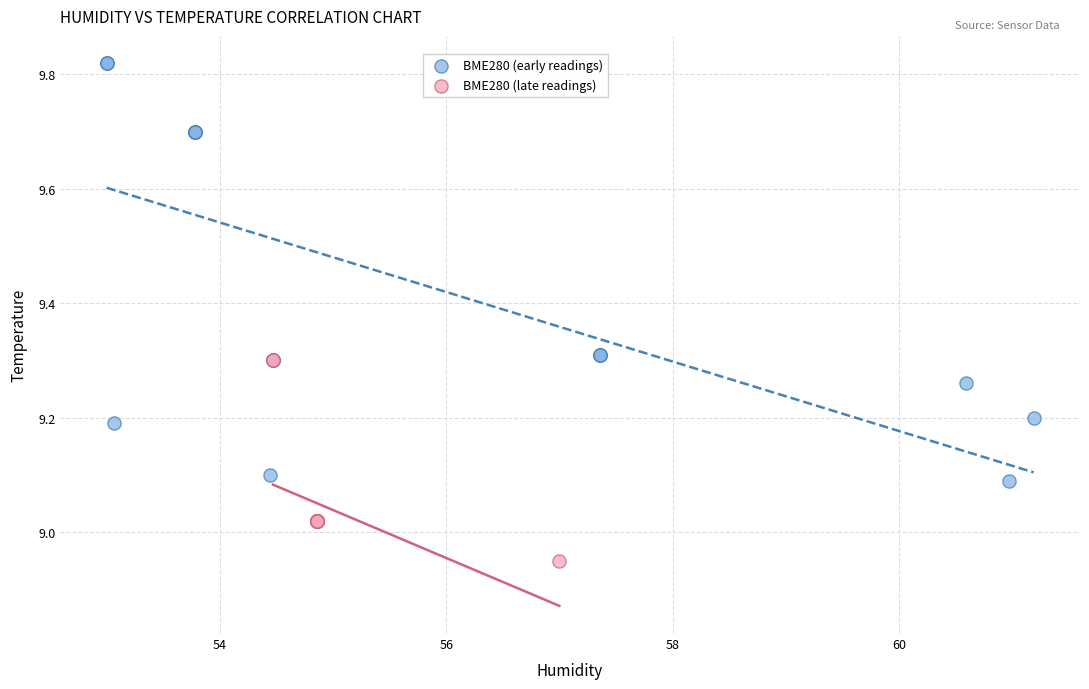

Which series has the widest spread of Y values?

BME280 (early readings)